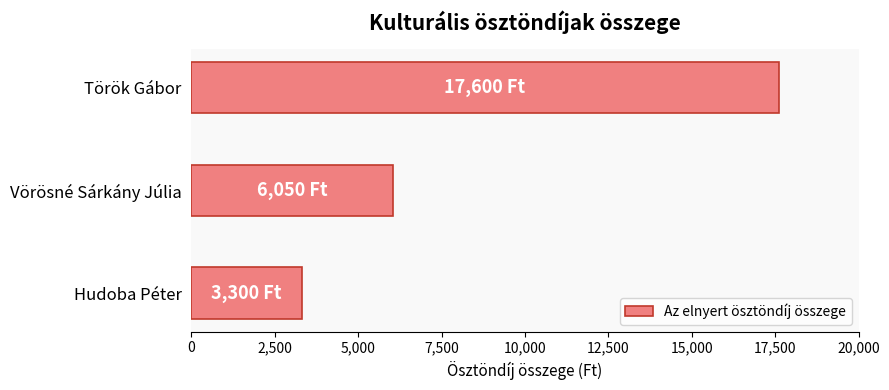

What is the difference between the values at Hudoba Péter and Vörösné Sárkány Júlia?

2750